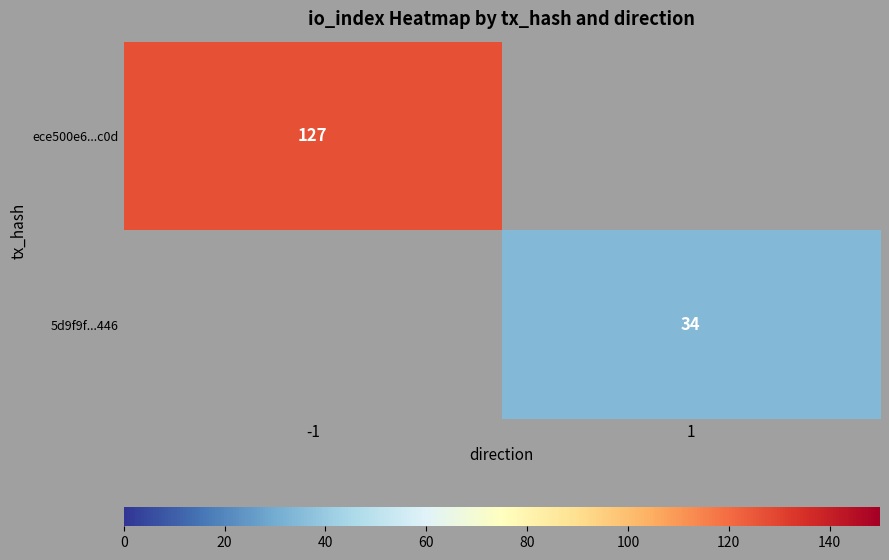

How many data points does each series have?

2